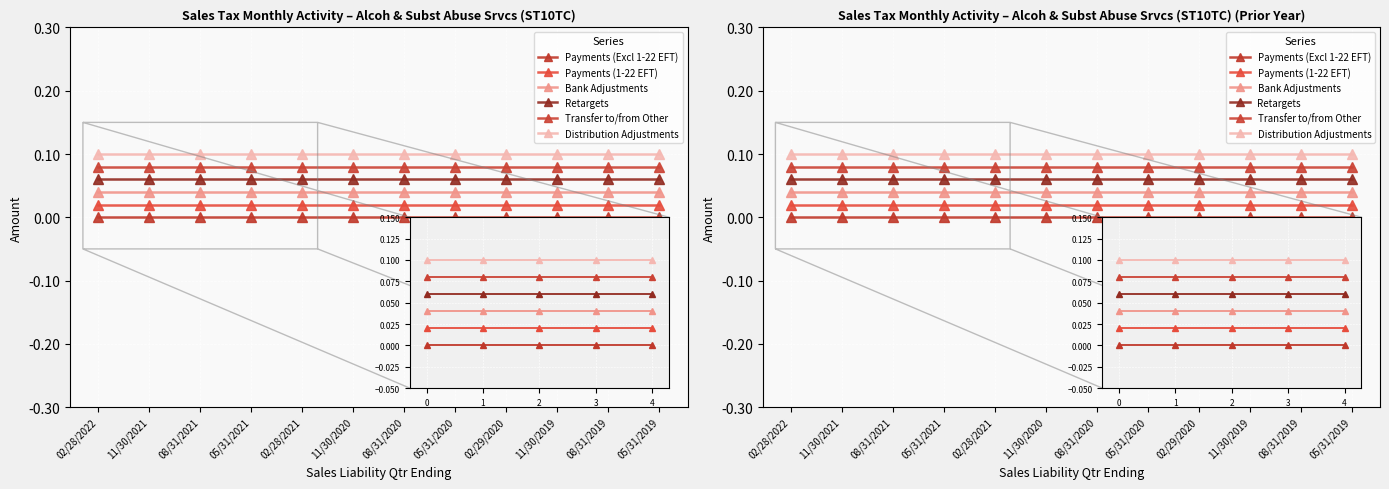

True or false: Transfer to/from Other and Retargets intersect in this chart.

False